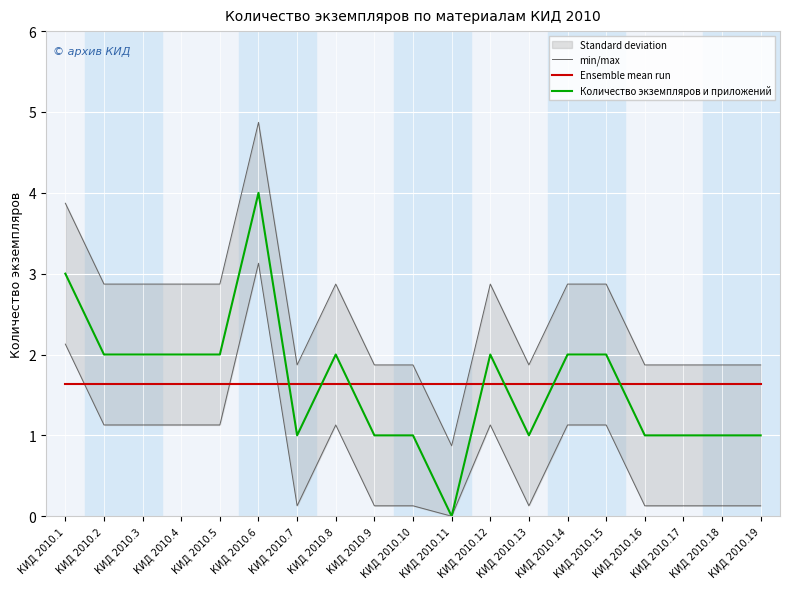

True or false: Количество экземпляров и приложений and min/max intersect in this chart.

False